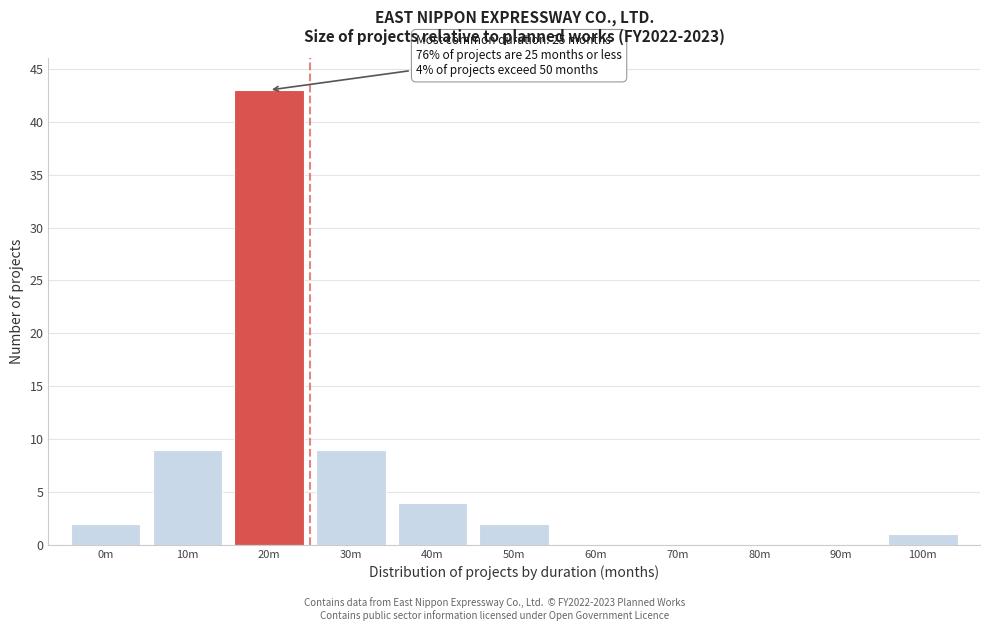

Reading left to right, extract all data points from this chart.

0m=2	10m=9	20m=43	30m=9	40m=4	50m=2	60m=0	70m=0	80m=0	90m=0	100m=1